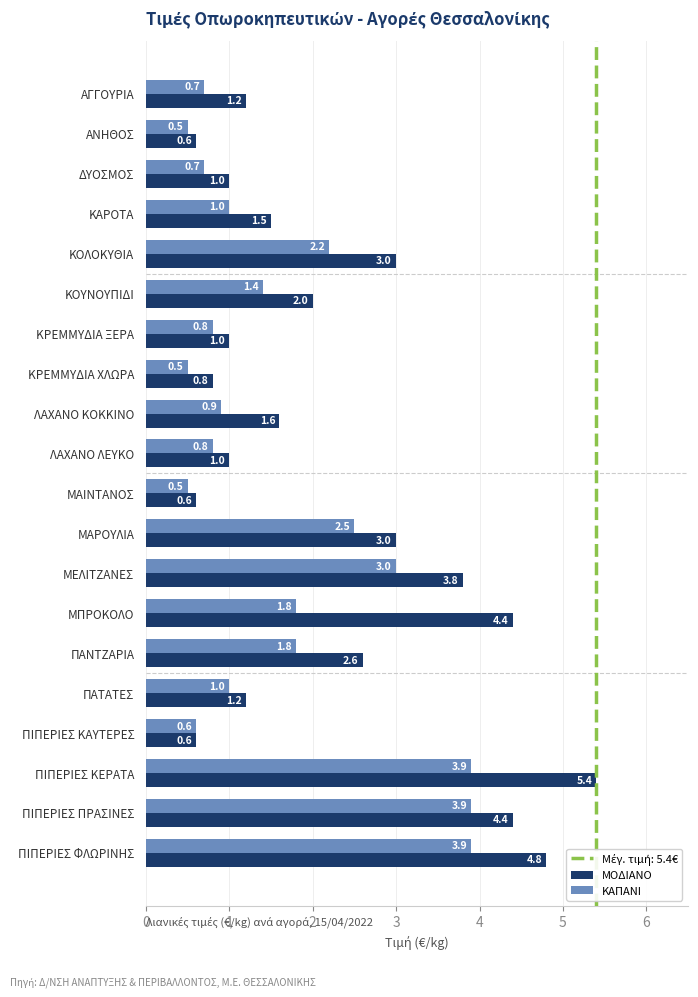

Is it true that ΜΟΔΙΑΝΟ equals 1.6 at ΛΑΧΑΝΟ ΚΟΚΚΙΝΟ?

True